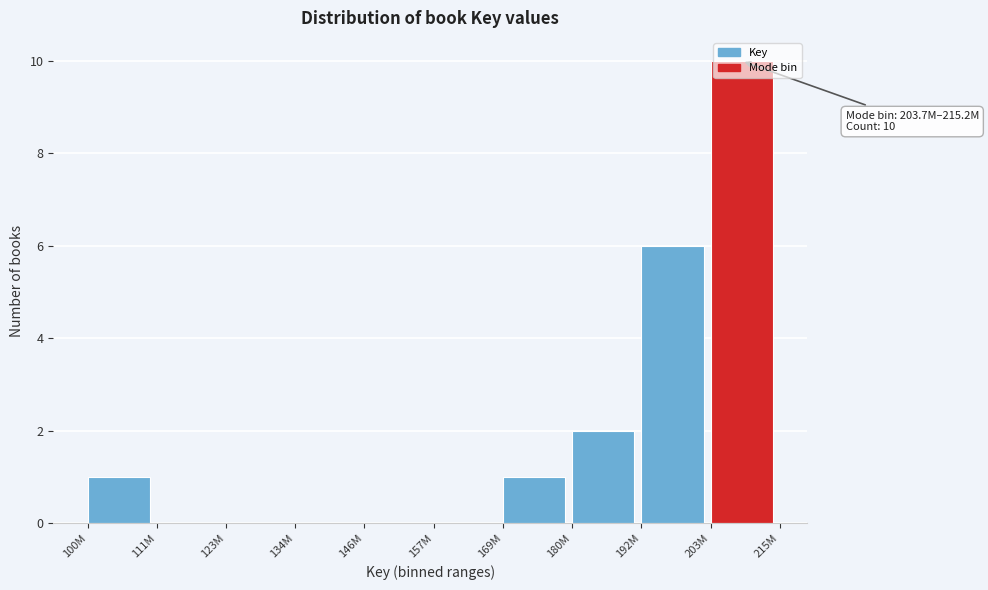

Where is the data nearest to the value 5?

192M